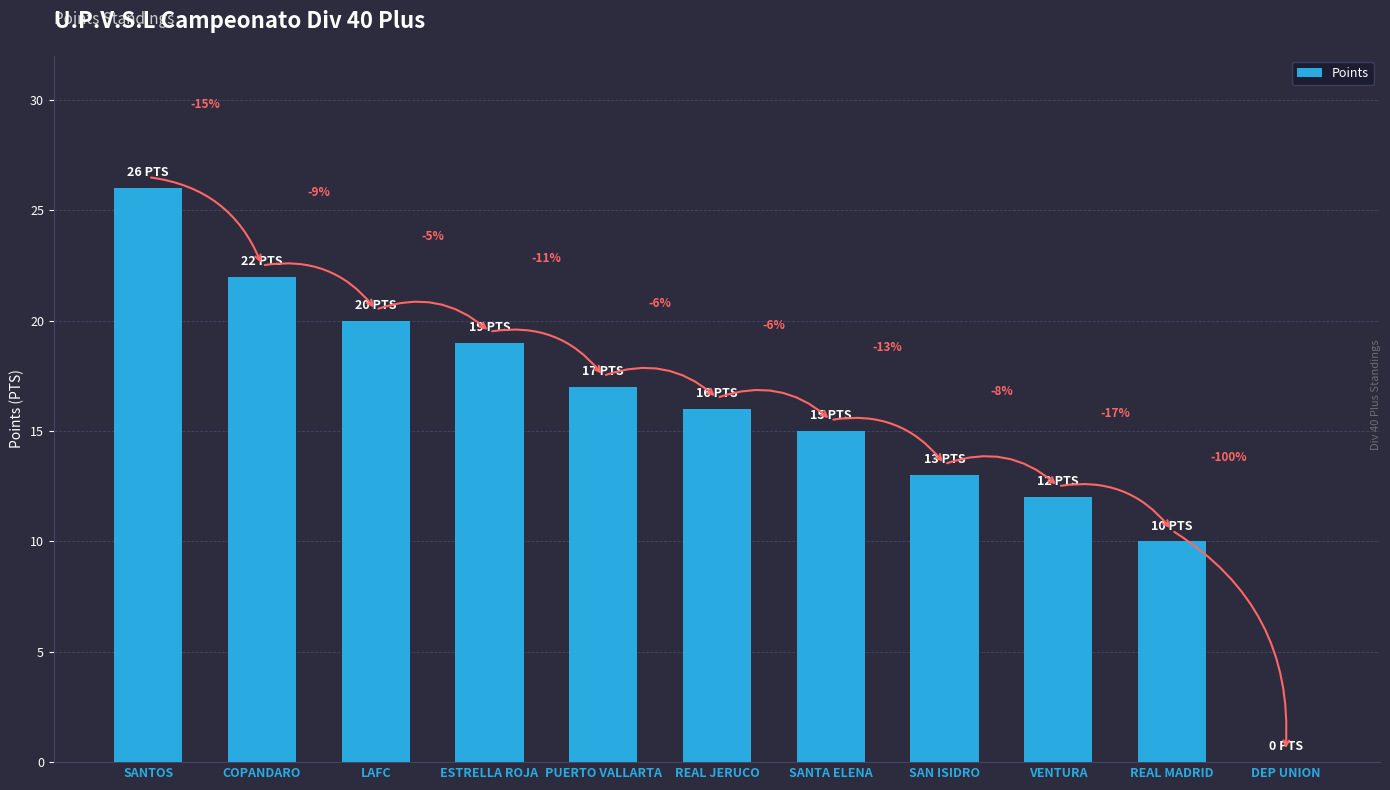

Are the bars horizontal?

No